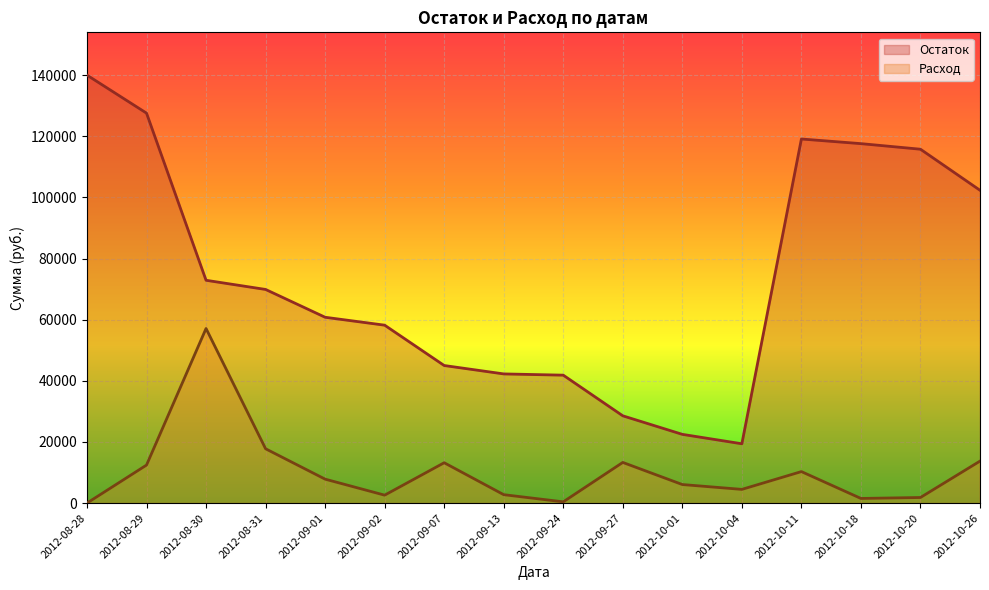

How many interior local peaks does the Расход series have?

4